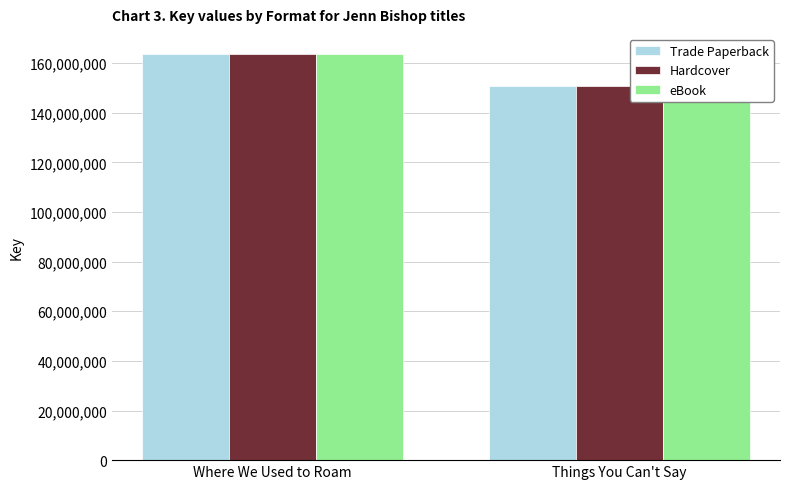

Reading left to right, transcribe all the data shown in this chart.

Trade Paperback: 163573677	150685508
Hardcover: 163573677	150685508
eBook: 163573677	150685508